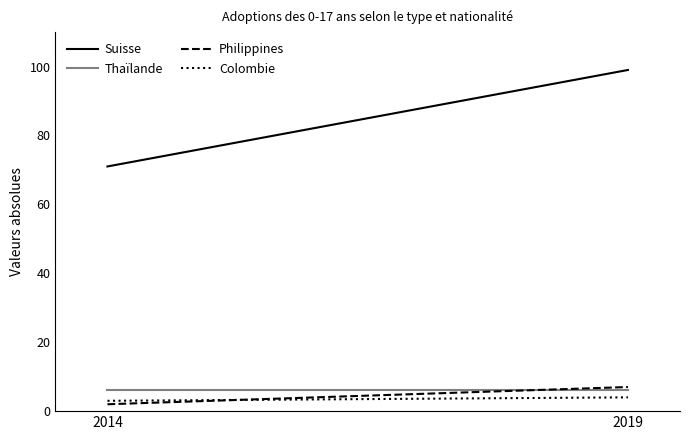

Which series has the widest spread of values?

Suisse